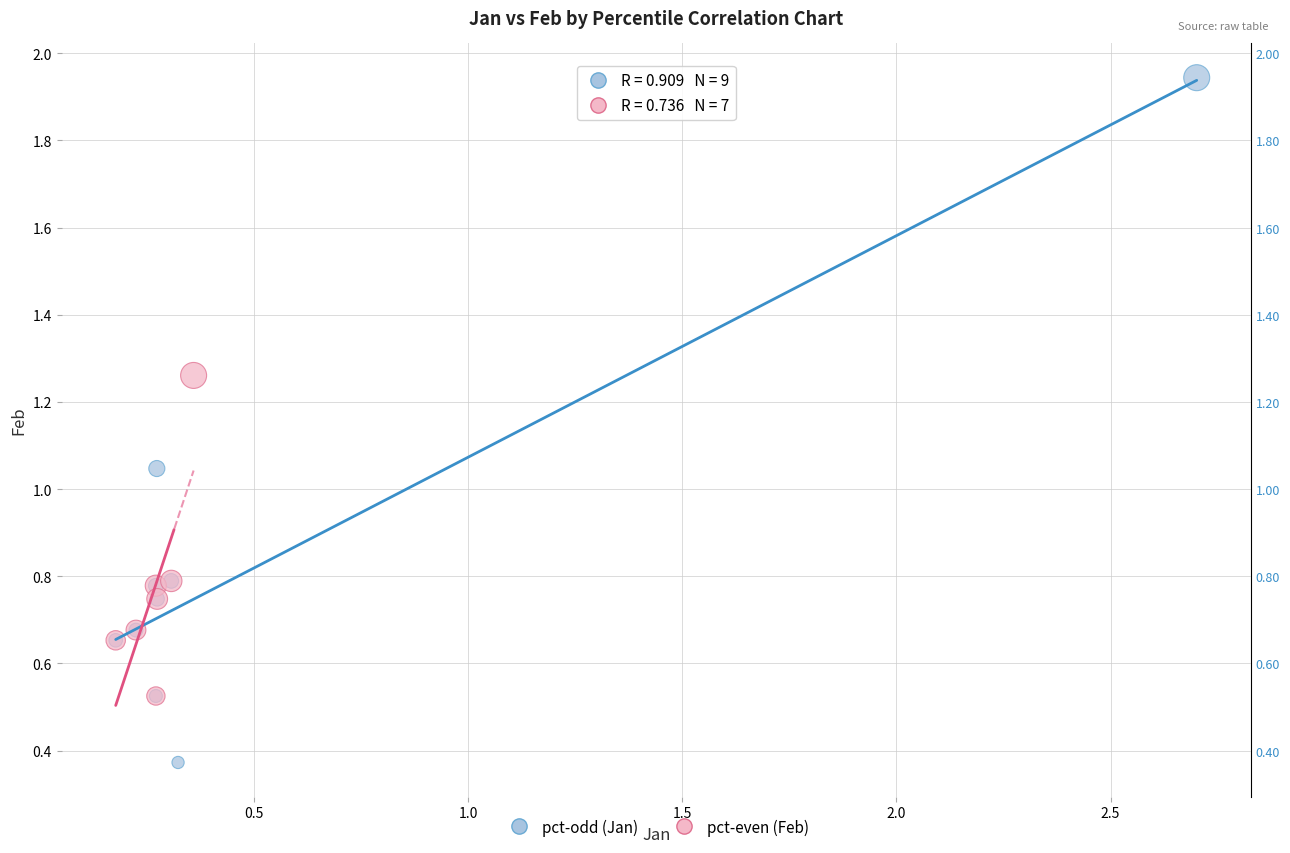

Which series contains the lowest Y value?

pct-odd (Jan)